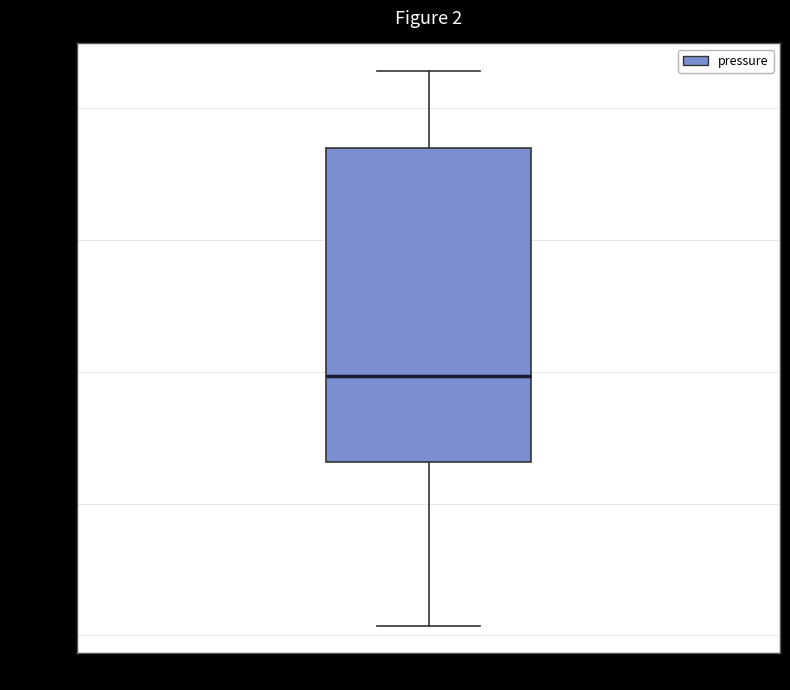

Transcribe this box plot: give where the median line is, the range the box spans, and where the two whiskers end, as read against the y-axis. The values are not printed on the chart, so give them approximately, as read against the axis.

median 99470, box 99463 to 99487, whiskers 99451 to 99493